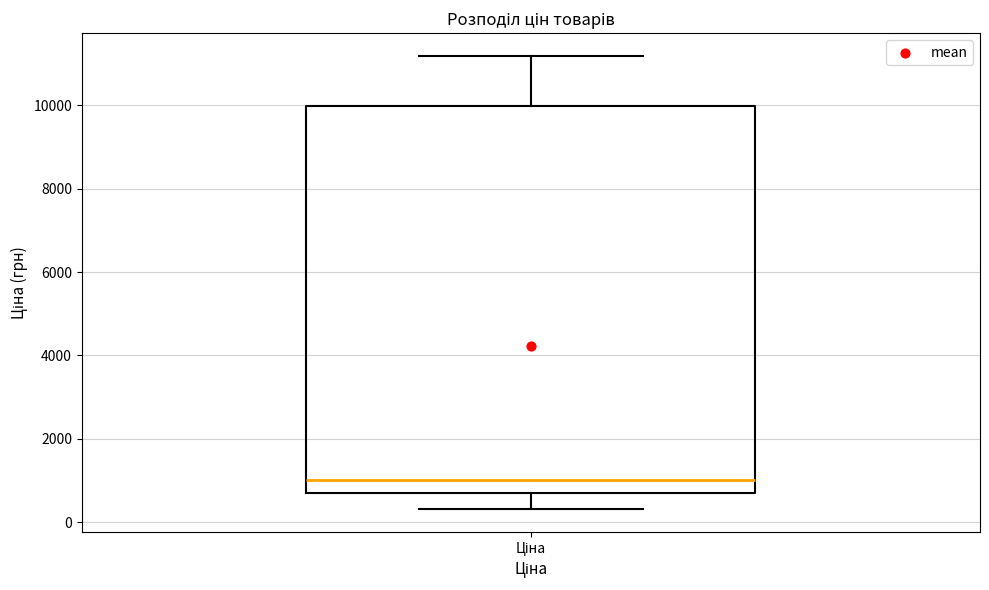

Where is the upper edge of the box for Ціна on the y-axis? The values are not printed on the chart, so give them approximately, as read against the axis.

10000